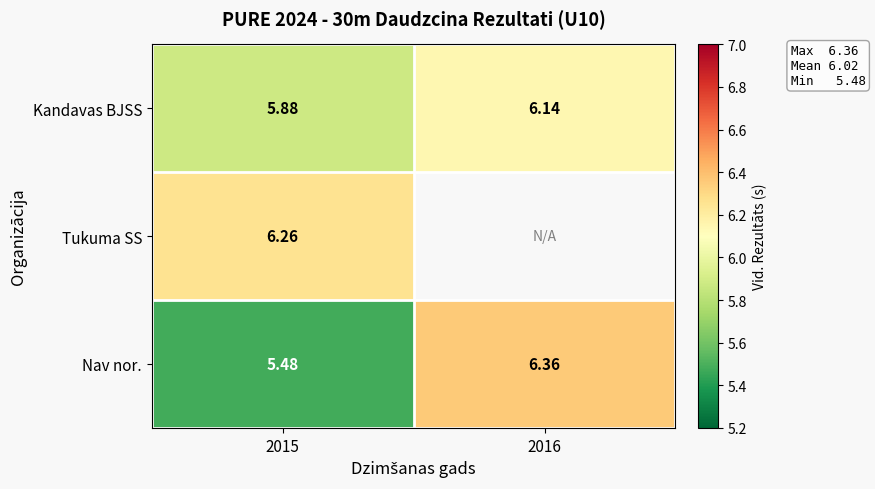

Rank the series at 2015 from lowest to highest value.

Nav nor., Kandavas BJSS, Tukuma SS